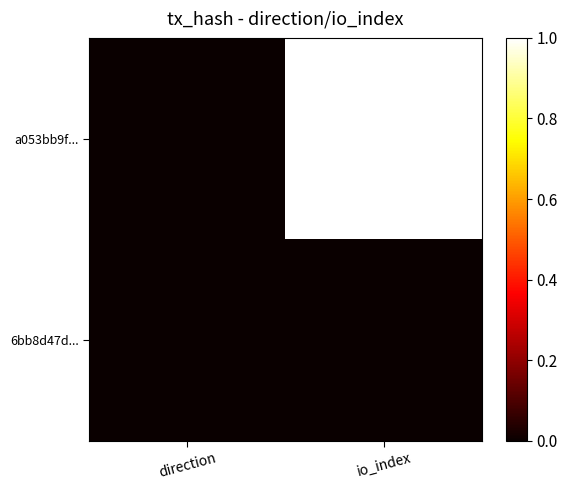

Which category has the lowest value across all series?

direction